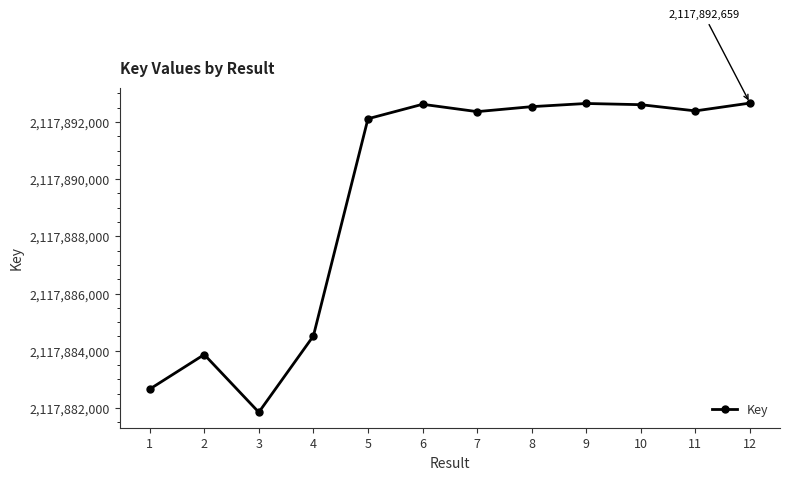

At which label is the value closest to 2117887253?

4